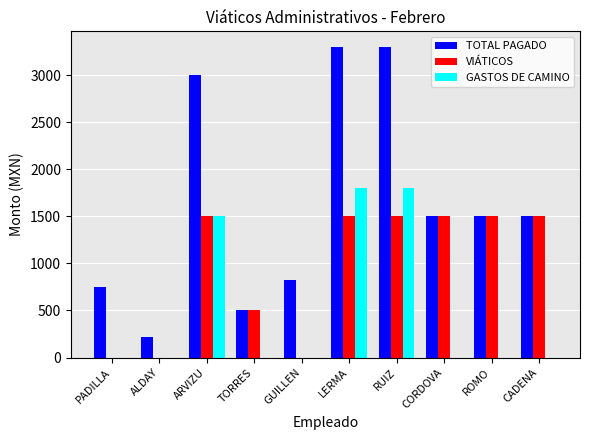

Which series has the largest total across all categories?

TOTAL PAGADO